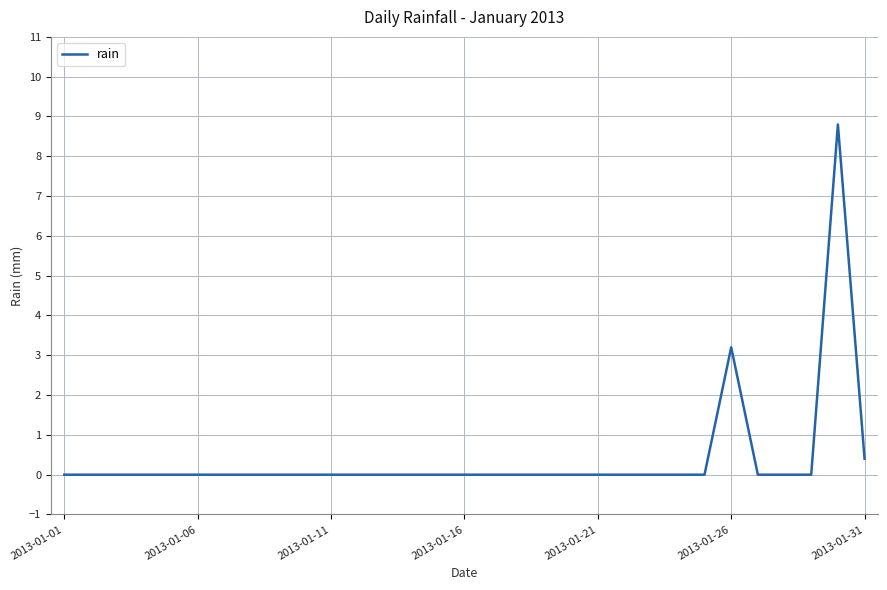

Is this an area chart (filled region under the line)?

No